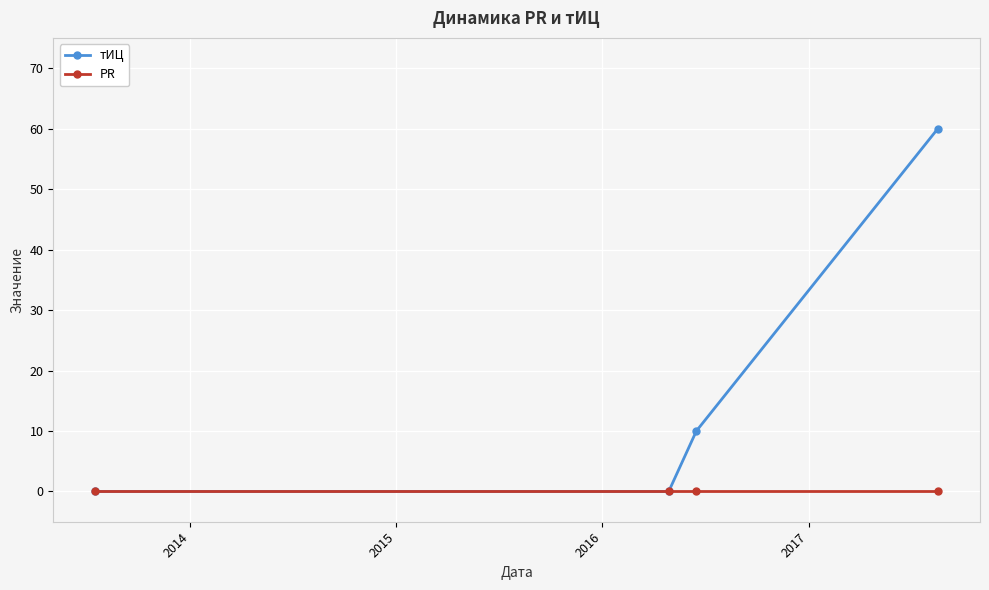

Rank the series by their maximum value, from lowest to highest.

PR, тИЦ